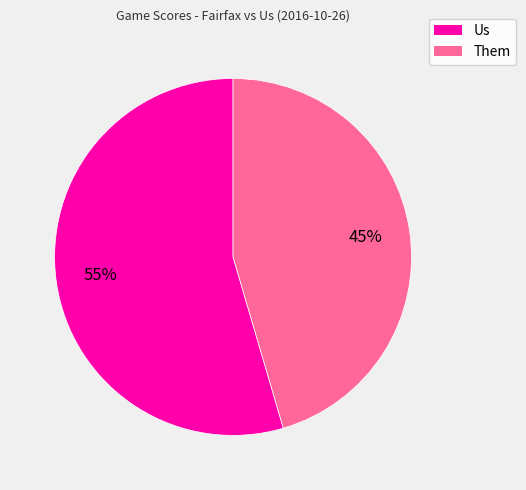

To the nearest percent, what is the combined percentage of Us and Them?

100%